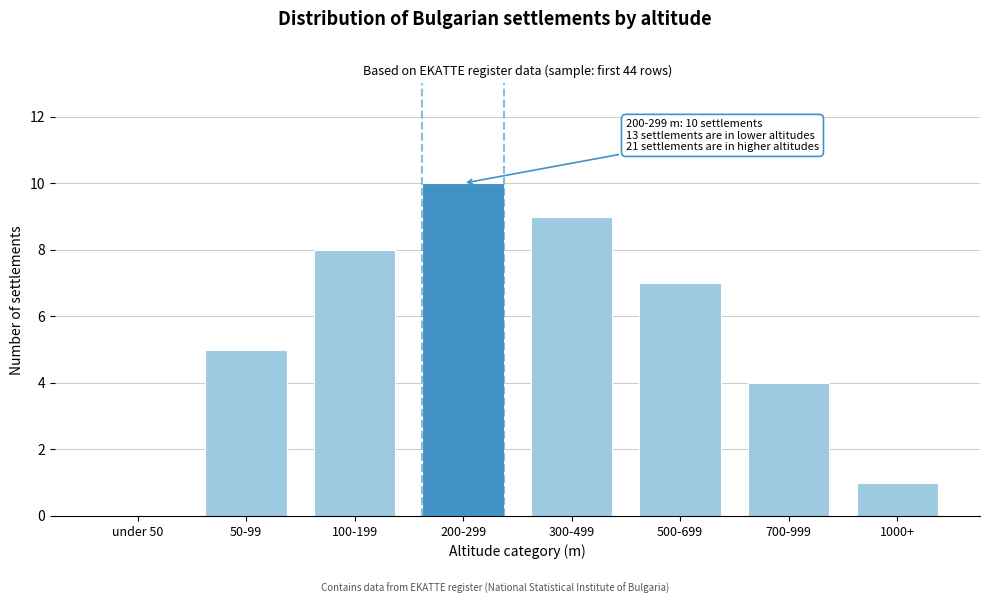

Reading right to left, transcribe all the data shown in this chart.

1000+=1	700-999=4	500-699=7	300-499=9	200-299=10	100-199=8	50-99=5	under 50=0